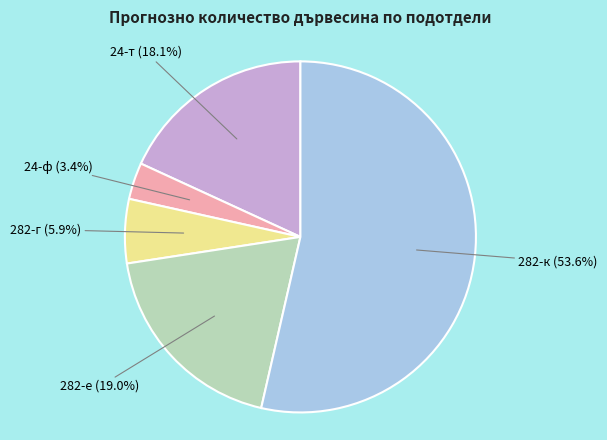

Which category has the biggest portion of the pie?

282-к